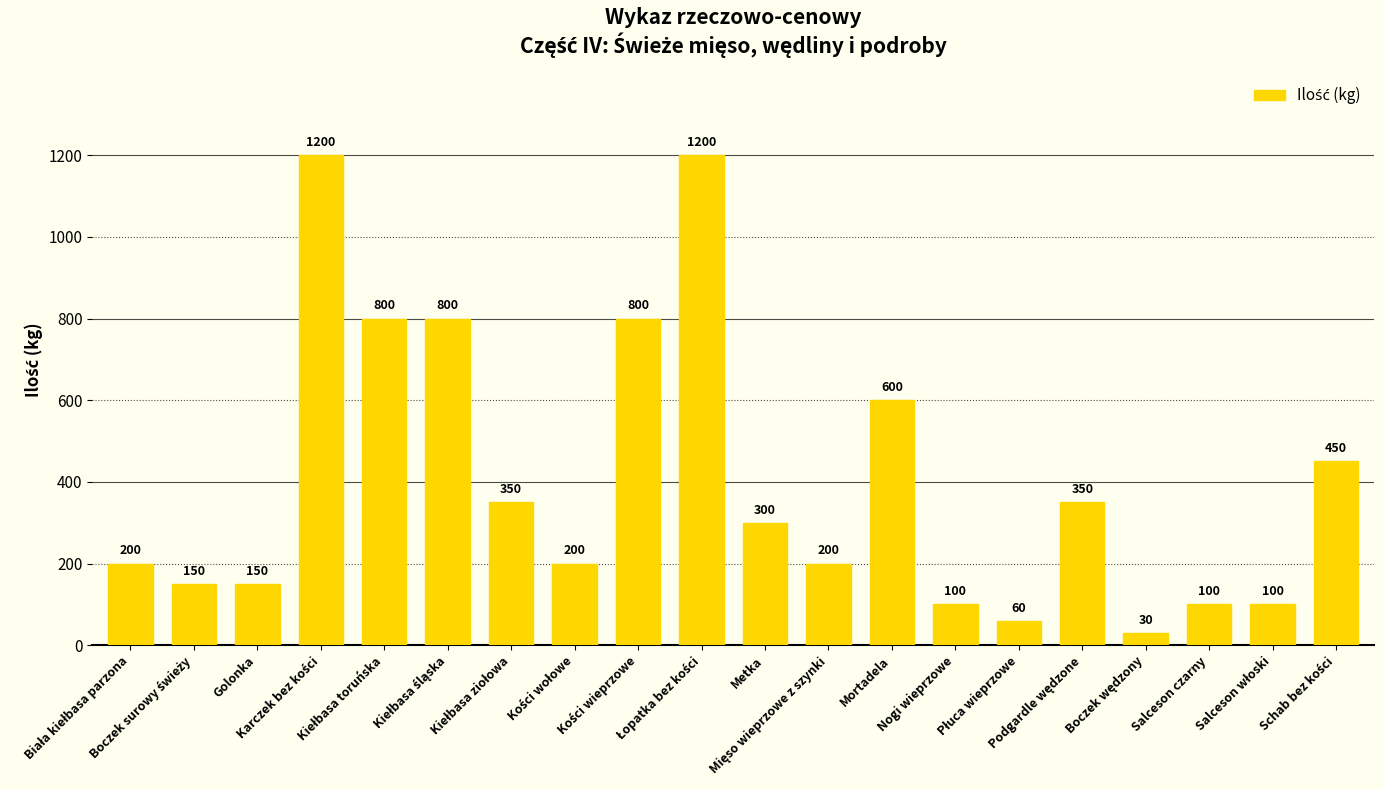

Does the chart contain stacked bars?

No